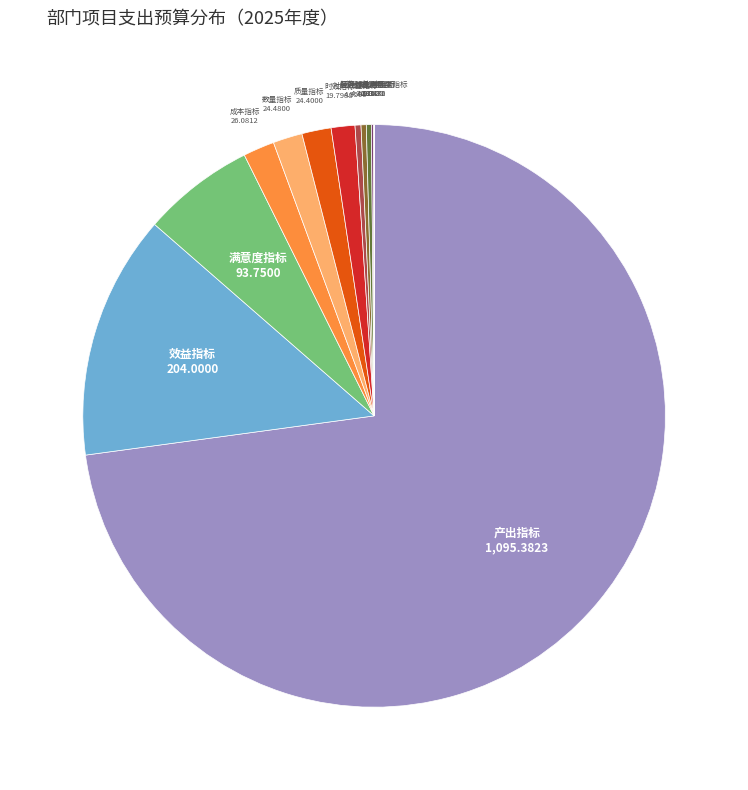

Is there a majority slice in this chart?

Yes